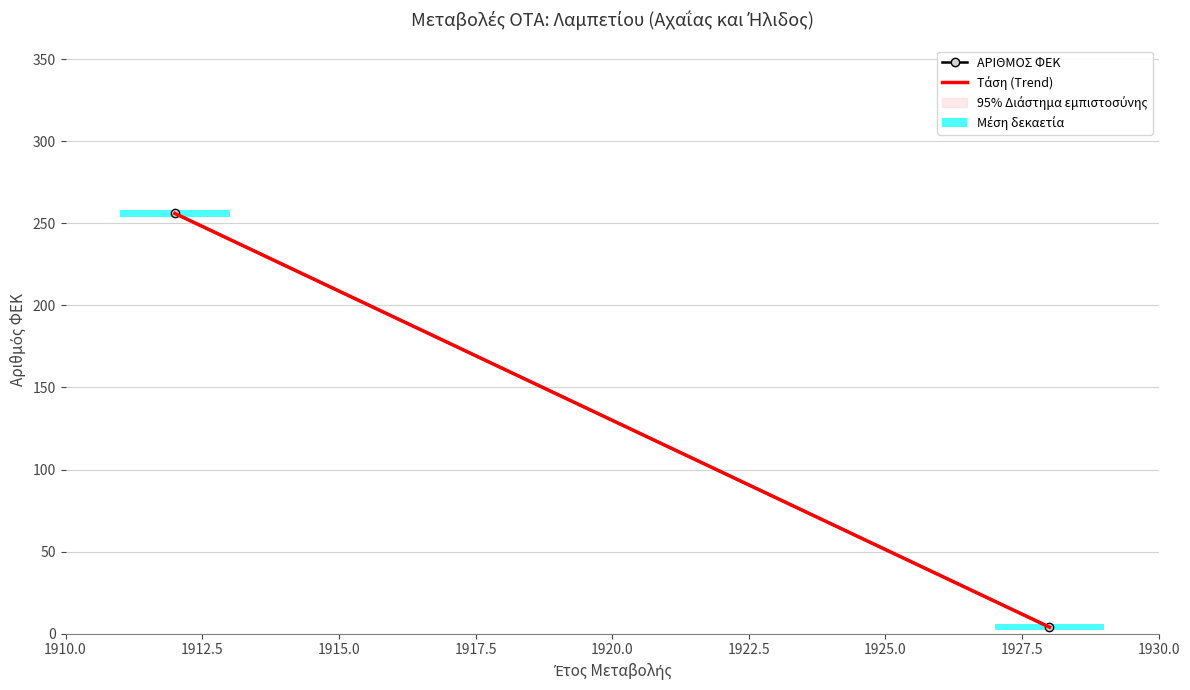

What is the label of the 1st bar from the right?

1912.5